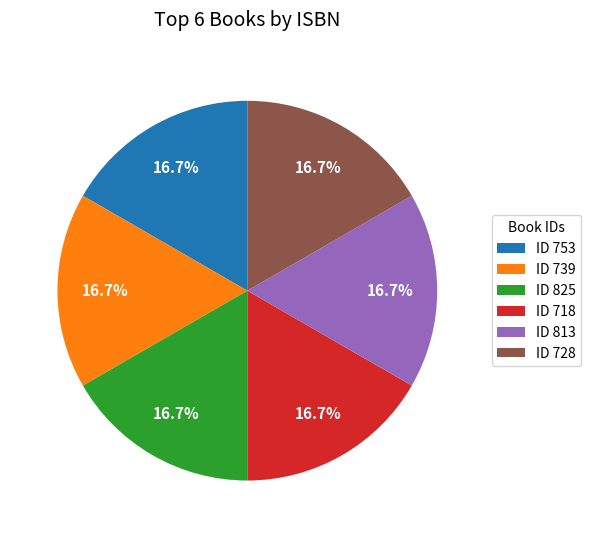

Does ID 718 account for over 50% of the chart?

No